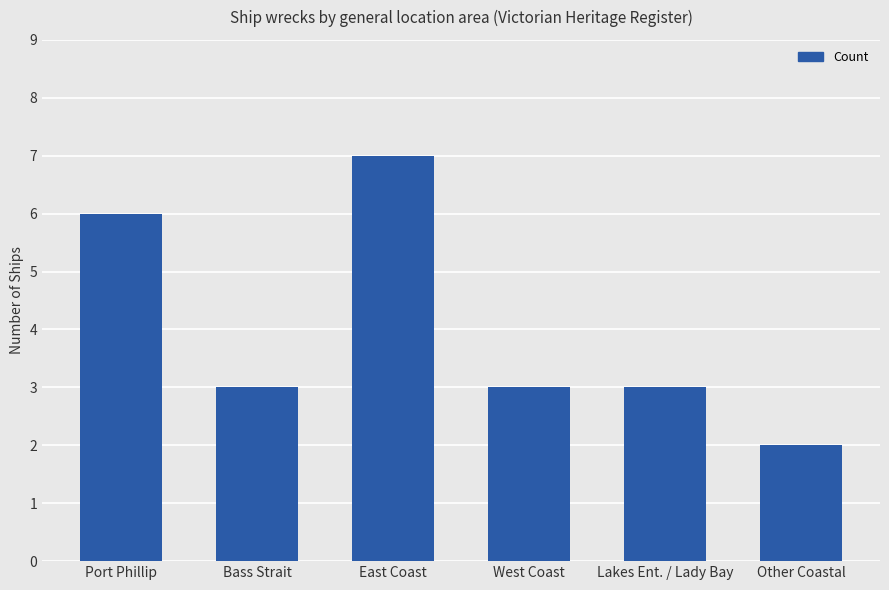

Count the number of categories in the chart.

6